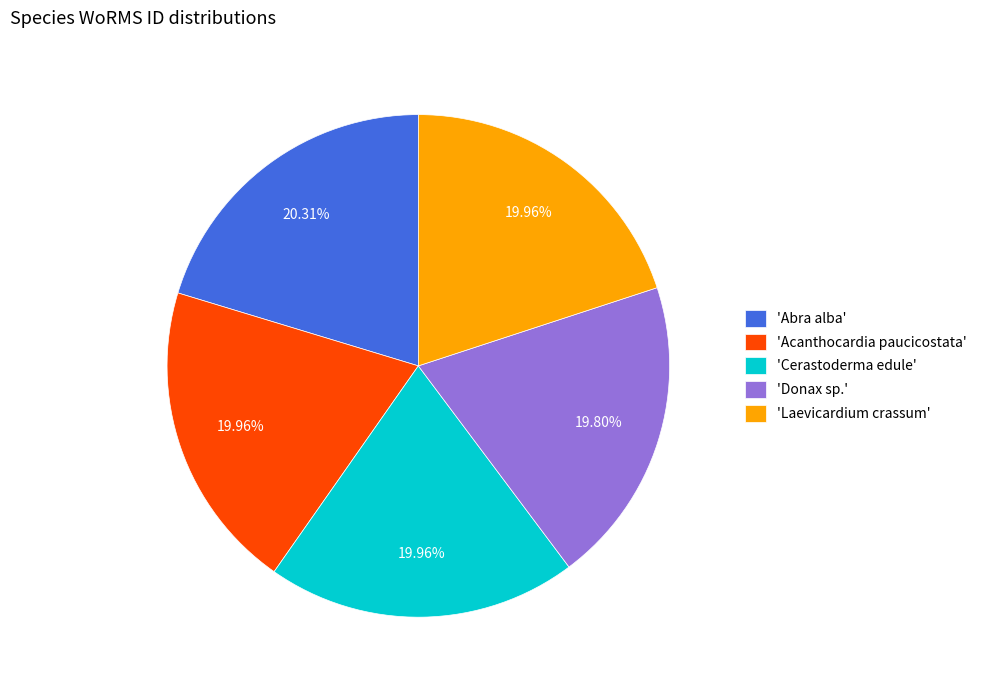

Approximately how many times larger is the value at 'Donax sp.' compared to 'Acanthocardia paucicostata'?

1.0